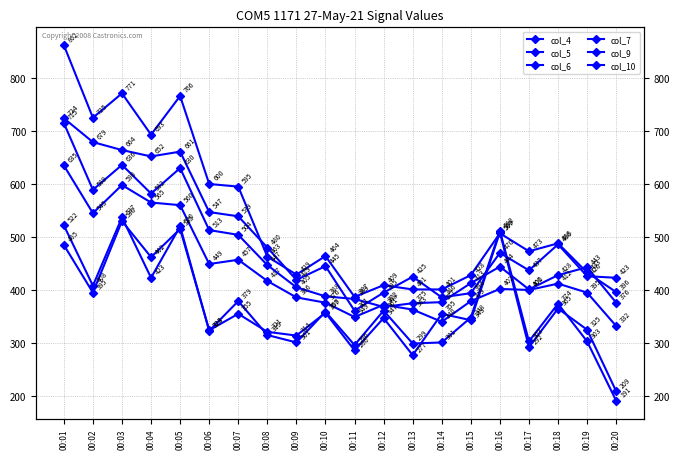

Which label corresponds to the smallest value in the chart?

00:20